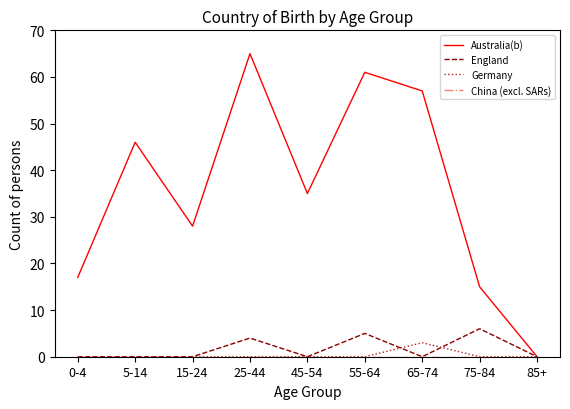

Which series has the largest range (max minus min)?

Australia(b)